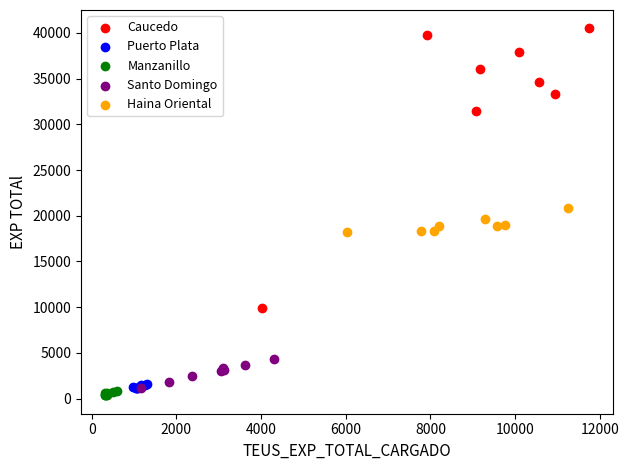

Which series contains the highest Y value?

Caucedo